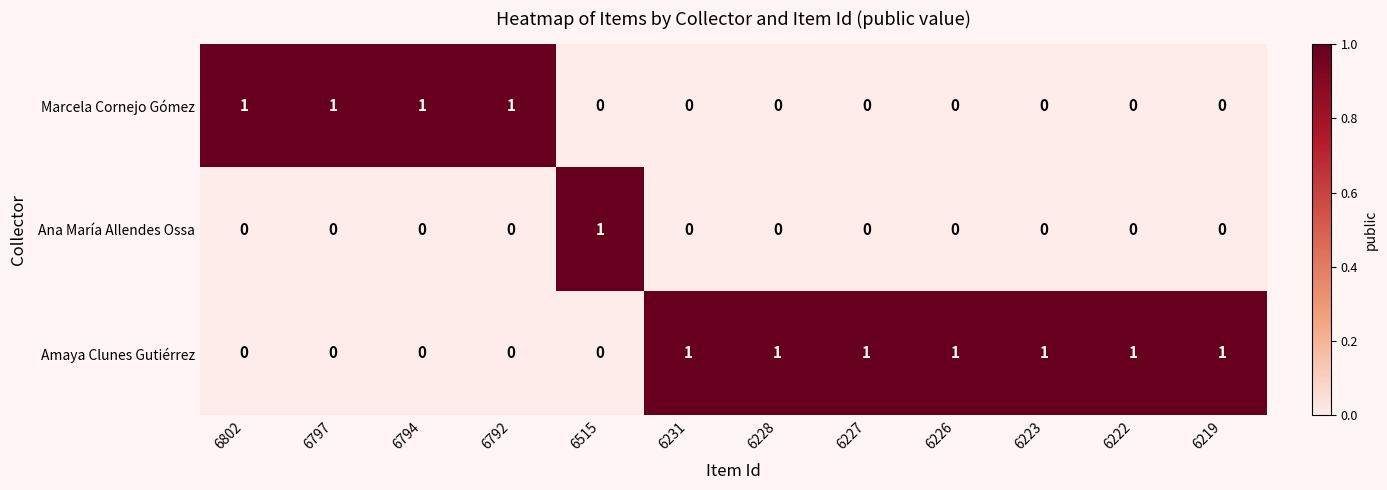

Which series has the largest total across all categories?

Amaya Clunes Gutiérrez